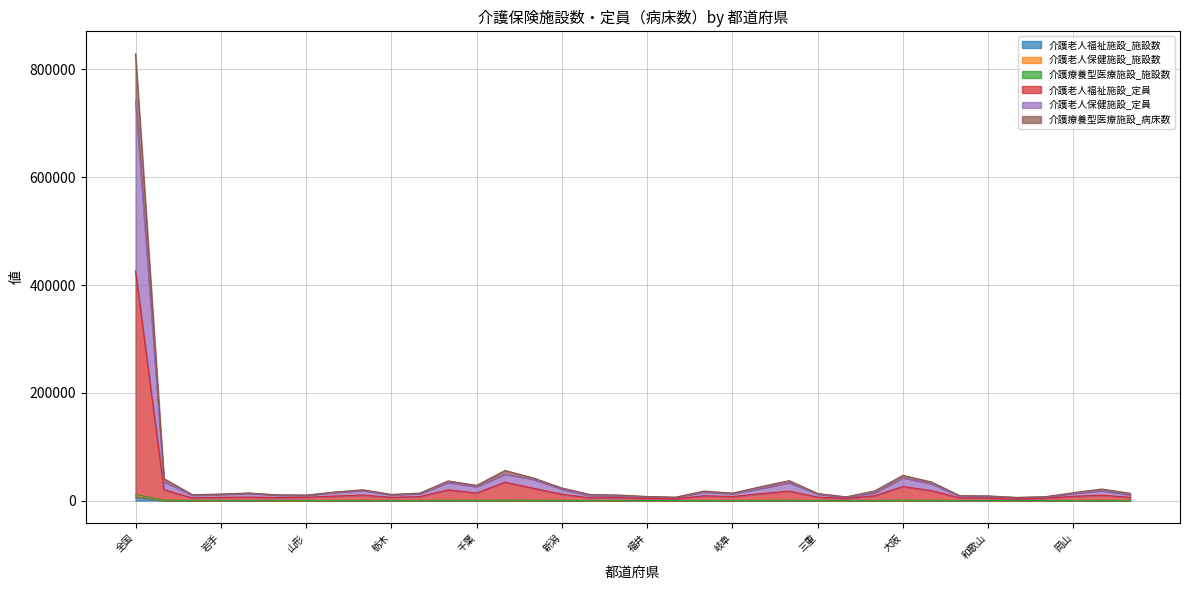

At which label does 介護老人保健施設_定員 reach its minimum?

鳥取